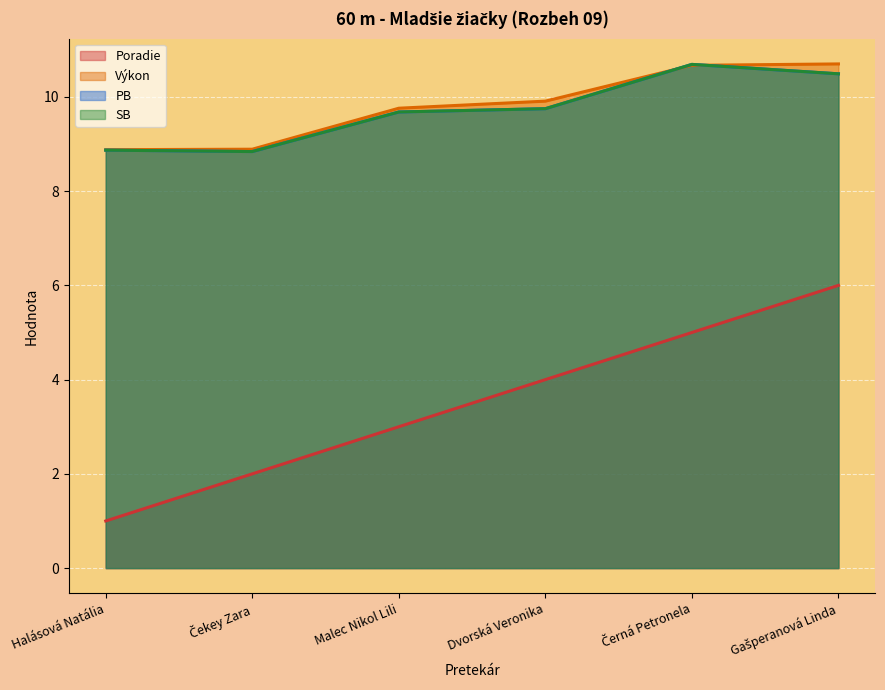

Is the value of Výkon at Gašperanová Linda greater than the value of SB at Černá Petronela?

Yes